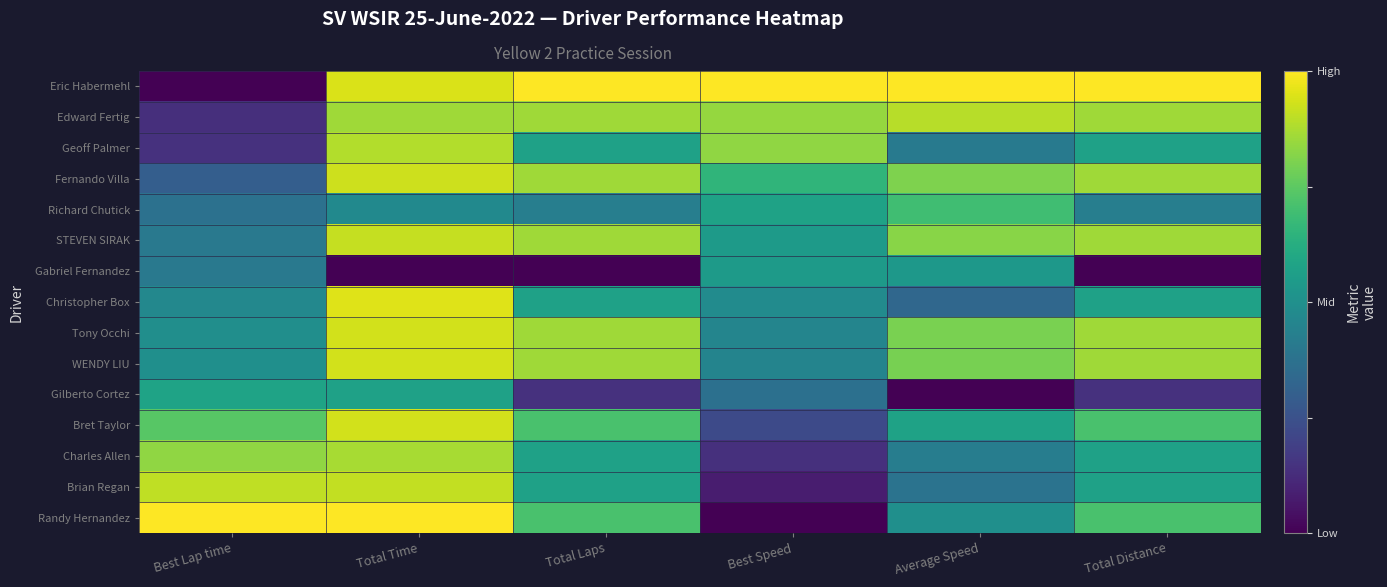

Reading left to right, what are all the values shown in this chart?

Eric Habermehl: Best Lap time=0.0	Total Time=0.9	Total Laps=1.0	Best Speed=1.0	Average Speed=1.0	Total Distance=1.0
Edward Fertig: Best Lap time=0.1	Total Time=0.9	Total Laps=0.9	Best Speed=0.8	Average Speed=0.9	Total Distance=0.9
Geoff Palmer: Best Lap time=0.1	Total Time=0.9	Total Laps=0.6	Best Speed=0.8	Average Speed=0.4	Total Distance=0.6
Fernando Villa: Best Lap time=0.3	Total Time=0.9	Total Laps=0.9	Best Speed=0.7	Average Speed=0.8	Total Distance=0.9
Richard Chutick: Best Lap time=0.4	Total Time=0.5	Total Laps=0.4	Best Speed=0.6	Average Speed=0.7	Total Distance=0.4
STEVEN SIRAK: Best Lap time=0.4	Total Time=0.9	Total Laps=0.9	Best Speed=0.5	Average Speed=0.8	Total Distance=0.9
Gabriel Fernandez: Best Lap time=0.4	Total Time=0.0	Total Laps=0.0	Best Speed=0.5	Average Speed=0.5	Total Distance=0.0
Christopher Box: Best Lap time=0.5	Total Time=1.0	Total Laps=0.6	Best Speed=0.5	Average Speed=0.3	Total Distance=0.6
Tony Occhi: Best Lap time=0.5	Total Time=0.9	Total Laps=0.9	Best Speed=0.5	Average Speed=0.8	Total Distance=0.9
WENDY LIU: Best Lap time=0.5	Total Time=0.9	Total Laps=0.9	Best Speed=0.4	Average Speed=0.8	Total Distance=0.9
Gilberto Cortez: Best Lap time=0.6	Total Time=0.6	Total Laps=0.1	Best Speed=0.4	Average Speed=0.0	Total Distance=0.1
Bret Taylor: Best Lap time=0.7	Total Time=0.9	Total Laps=0.7	Best Speed=0.2	Average Speed=0.6	Total Distance=0.7
Charles Allen: Best Lap time=0.8	Total Time=0.9	Total Laps=0.6	Best Speed=0.1	Average Speed=0.4	Total Distance=0.6
Brian Regan: Best Lap time=0.9	Total Time=0.9	Total Laps=0.6	Best Speed=0.1	Average Speed=0.4	Total Distance=0.6
Randy Hernandez: Best Lap time=1.0	Total Time=1.0	Total Laps=0.7	Best Speed=0.0	Average Speed=0.5	Total Distance=0.7